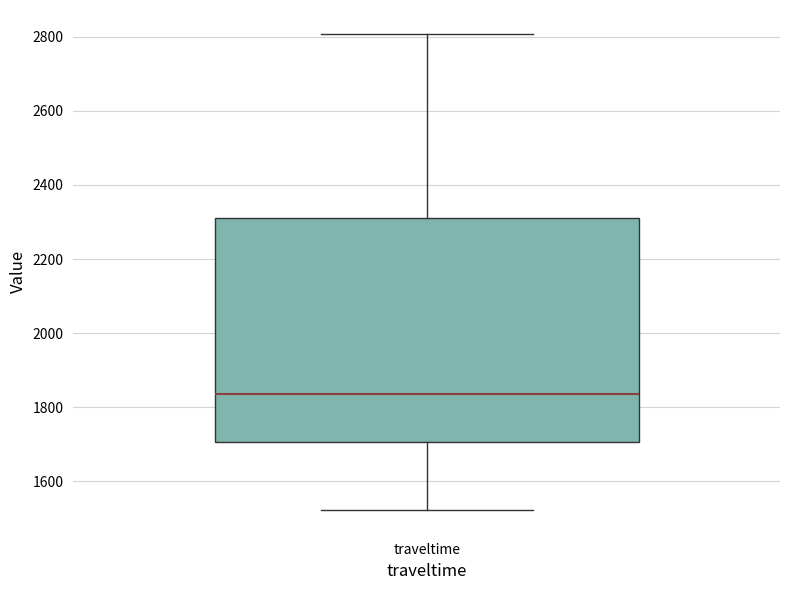

Transcribe this box plot: give where the median line is, the range the box spans, and where the two whiskers end, as read against the y-axis. The values are not printed on the chart, so give them approximately, as read against the axis.

median 1840, box 1700 to 2320, whiskers 1520 to 2800